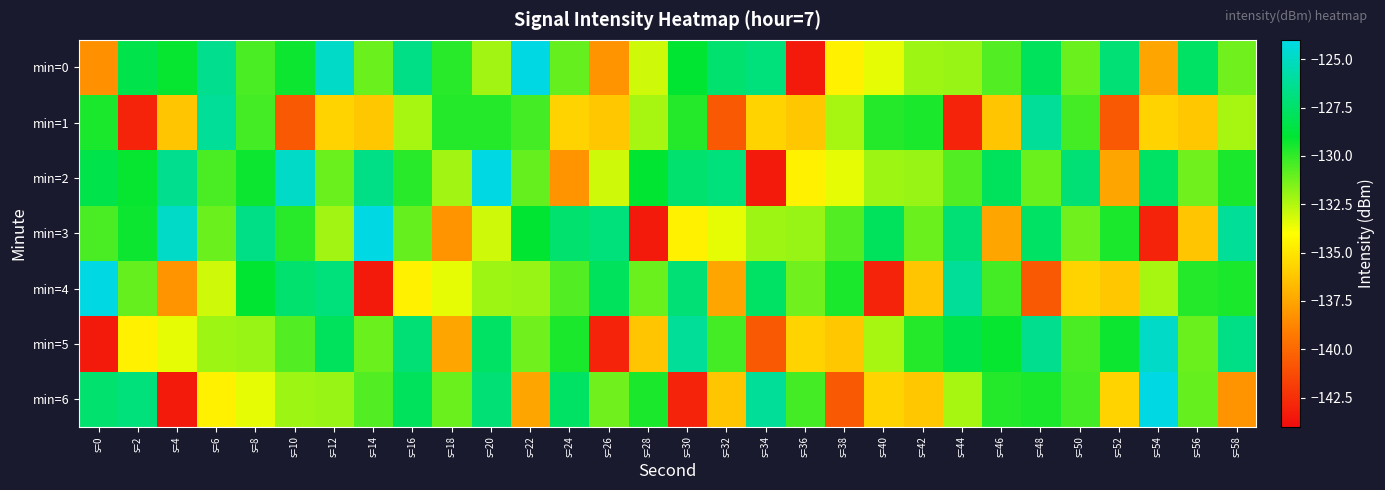

Between s=12 and s=58, which series saw the biggest shift?

min=0